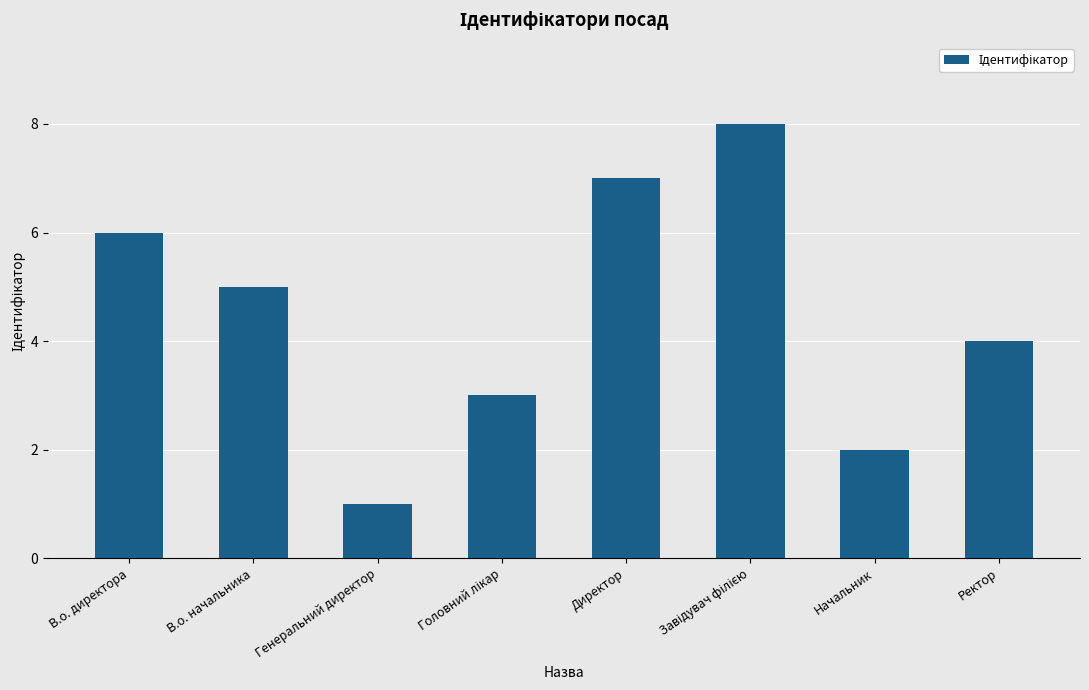

What is the label of the 4th bar from the right?

Директор